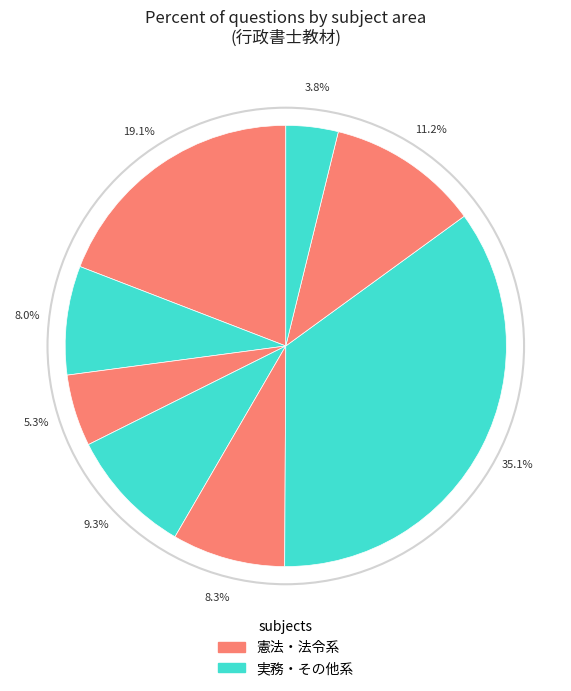

How many segments does this pie chart have?

8